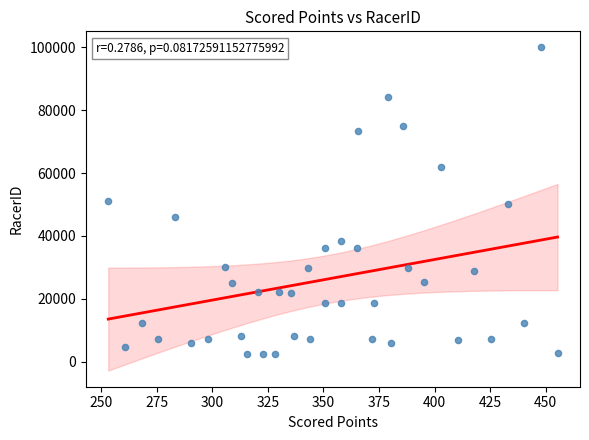

What is the range of Y values (max minus min)?

97334